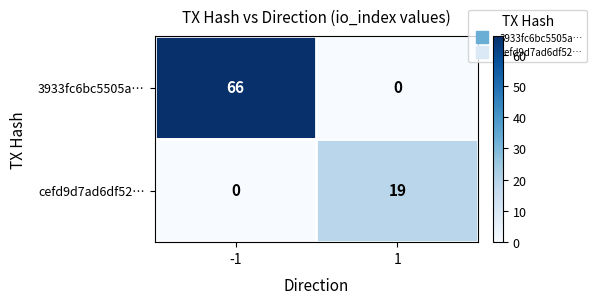

How many positive values does the 3933fc6bc5505a… series have?

1